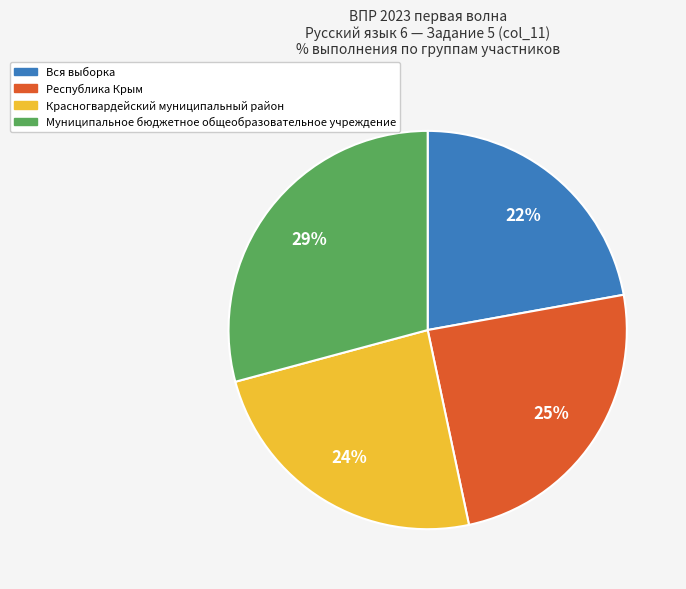

Combined, do Республика Крым and Красногвардейский муниципальный район account for over 50%?

No